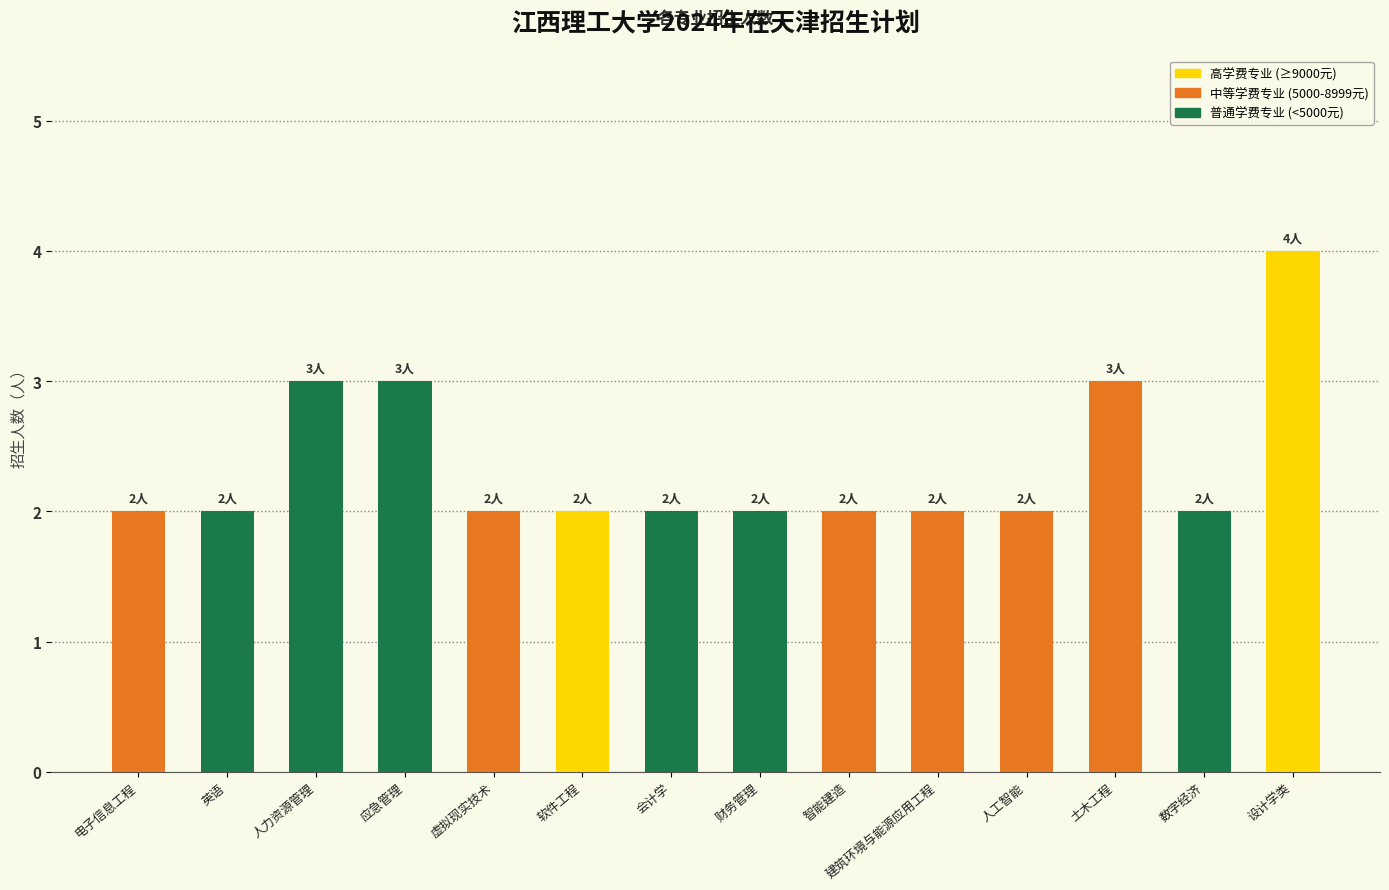

What is the average value?

2